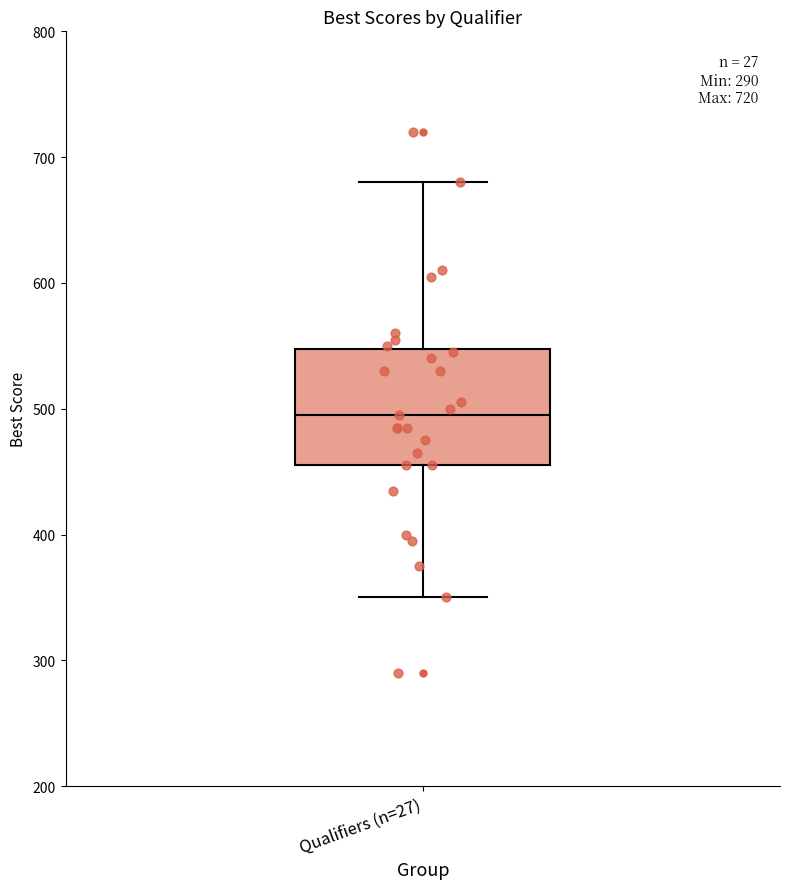

Read this box plot against the y-axis: the position of the median line, the range covered by the box, and the ends of both whiskers. The values are not printed on the chart, so give them approximately, as read against the axis.

median 500, box 460 to 550, whiskers 350 to 680